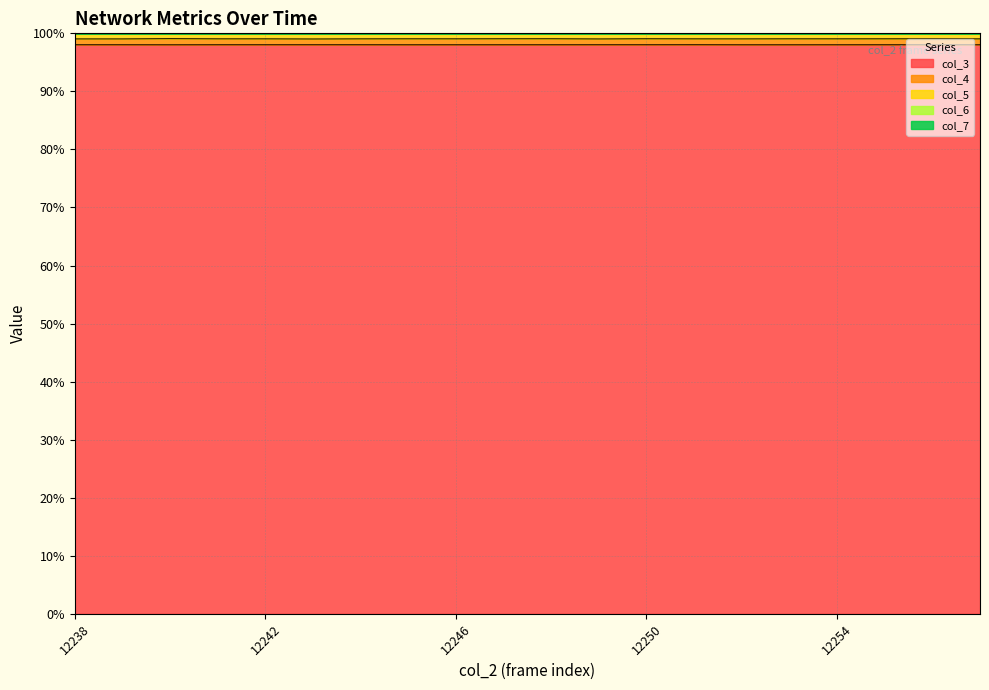

What is the lowest value of the col_3 series?

98.0